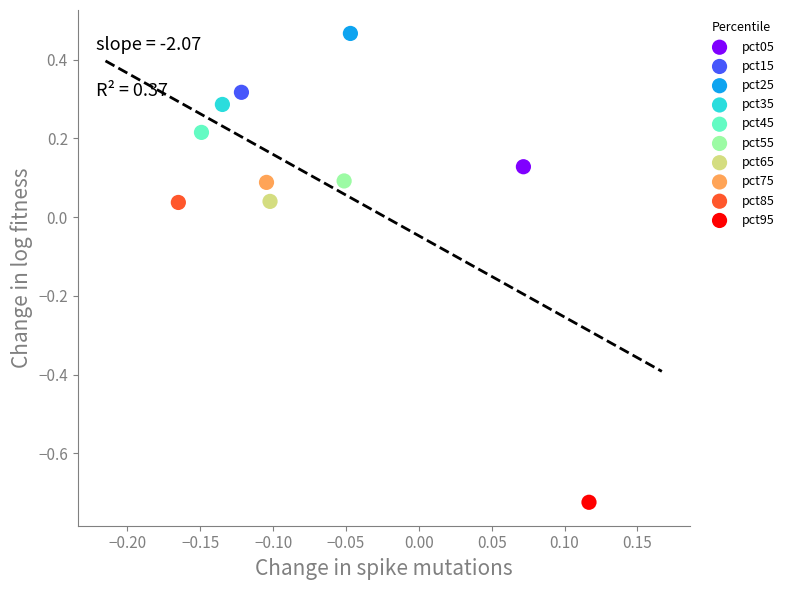

What are all the series names shown in the legend?

pct05, pct15, pct25, pct35, pct45, pct55, pct65, pct75, pct85, pct95